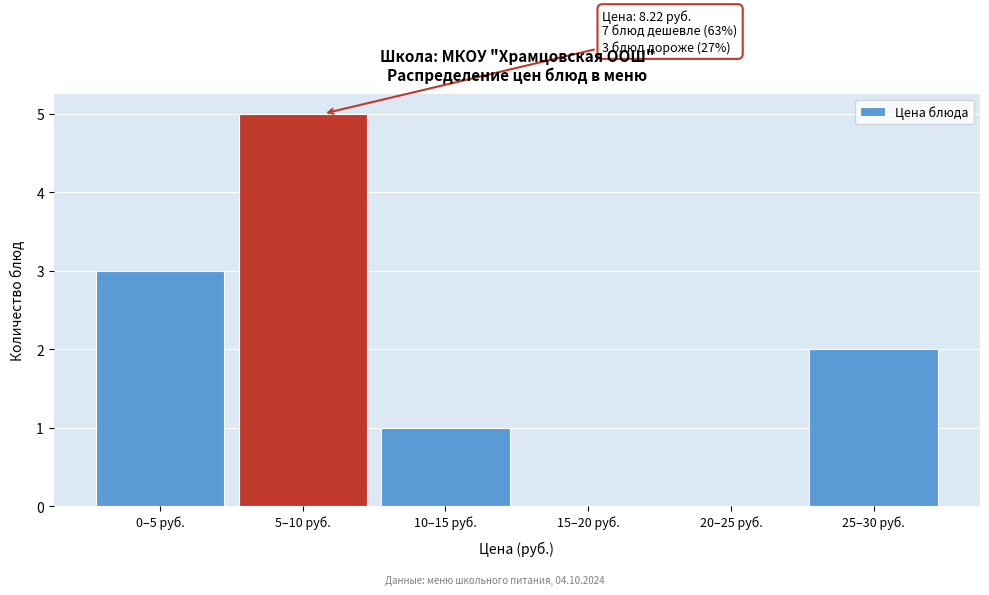

Reading right to left, transcribe all the data shown in this chart.

25–30 руб.=2	20–25 руб.=0	15–20 руб.=0	10–15 руб.=1	5–10 руб.=5	0–5 руб.=3